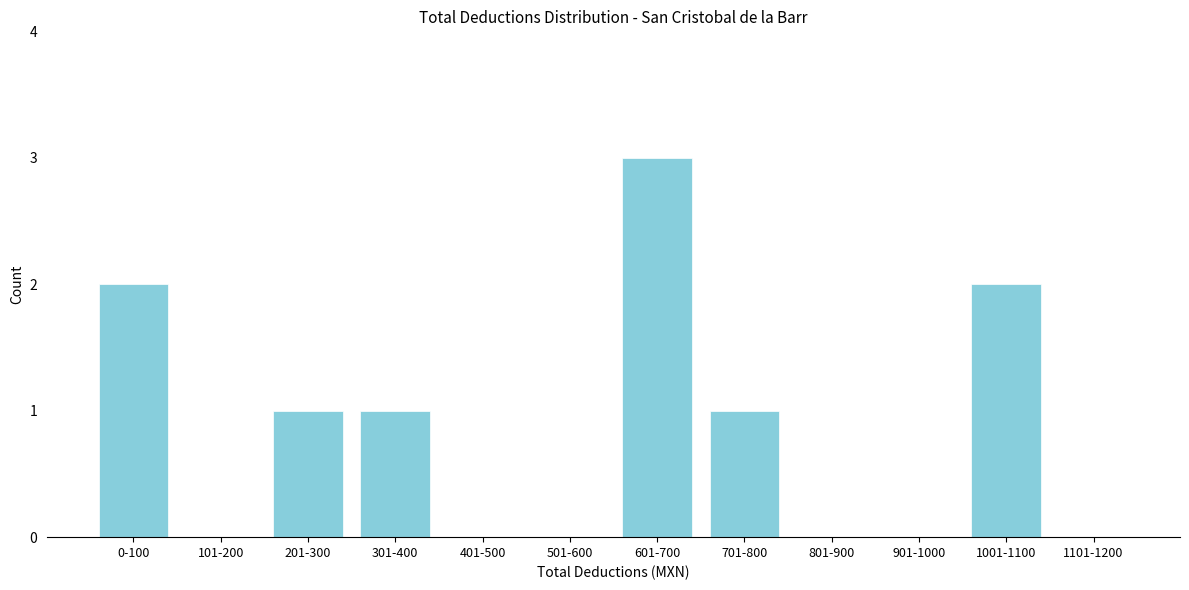

Reading left to right, list all the values displayed in this chart.

0-100=2	101-200=0	201-300=1	301-400=1	401-500=0	501-600=0	601-700=3	701-800=1	801-900=0	901-1000=0	1001-1100=2	1101-1200=0